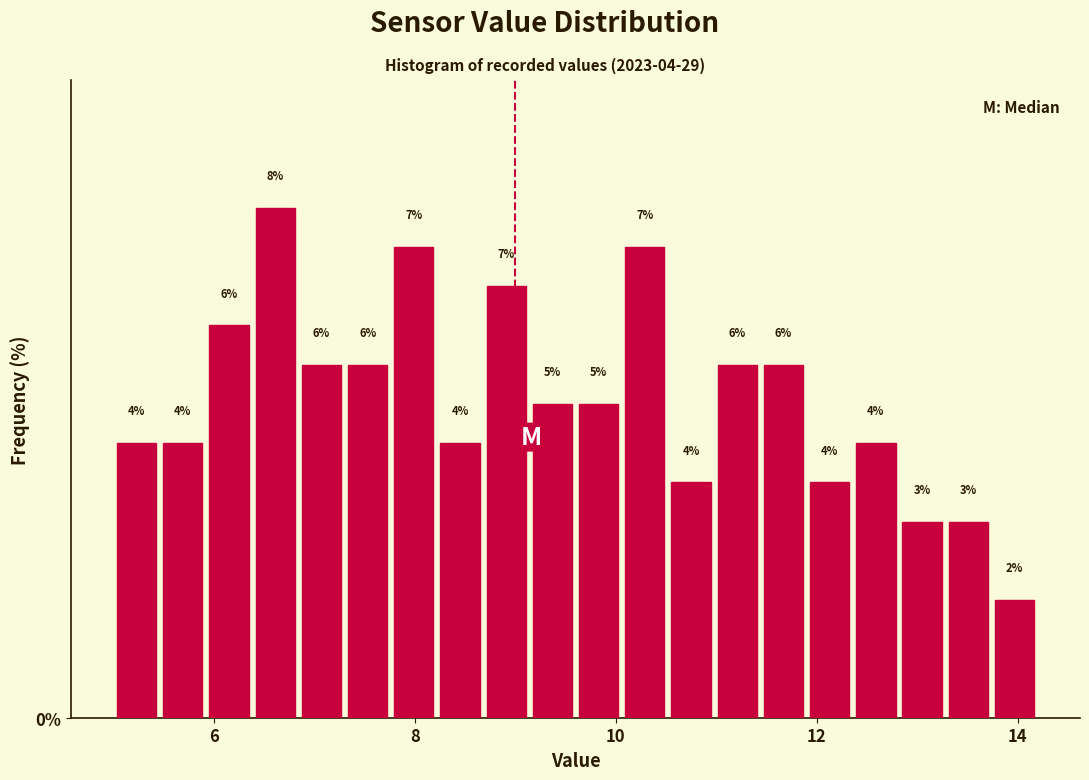

Around what value on the x-axis is the tallest bar? Give the approximate position of its centre, as read against the axis.

6.6